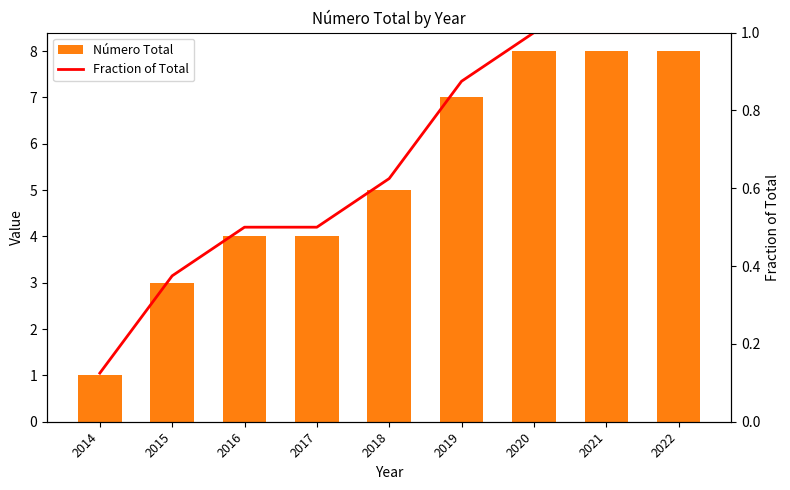

Rank the series at 2018 from lowest to highest value.

Fraction of Total, Número Total